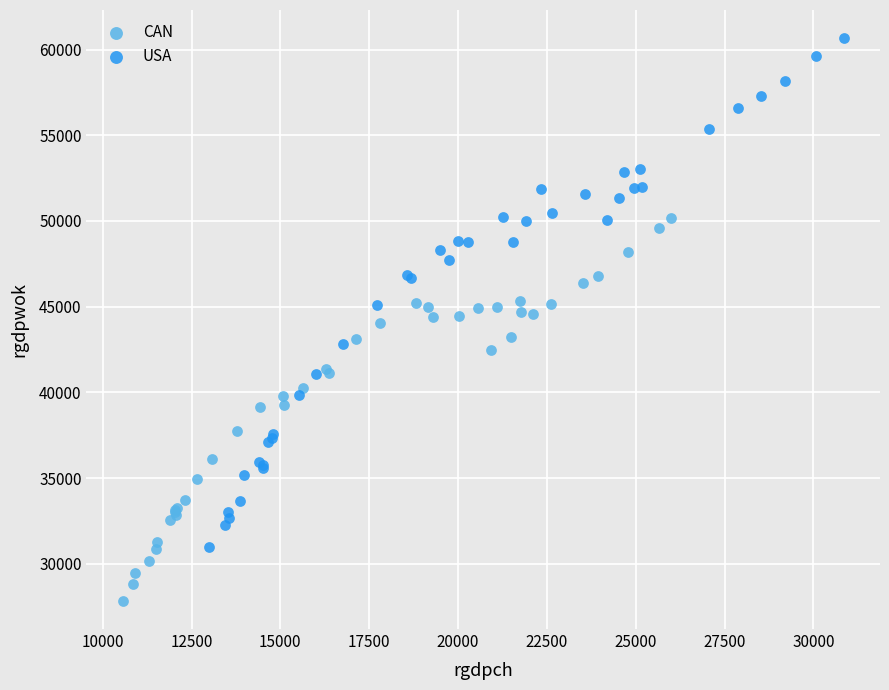

What are all the series names shown in the legend?

CAN, USA